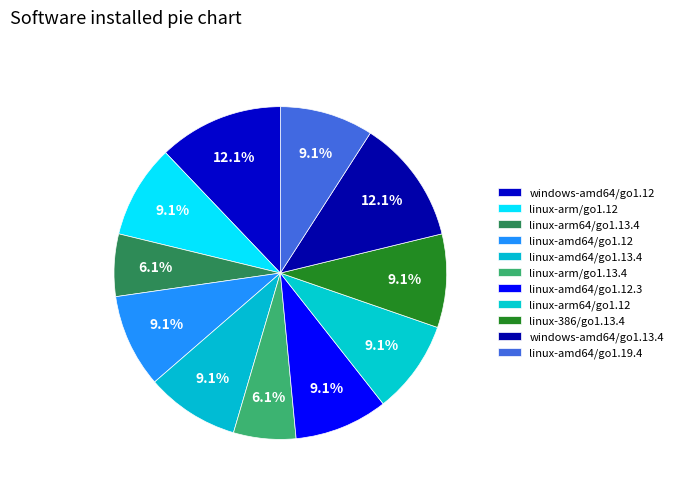

How many segments does this pie chart have?

11